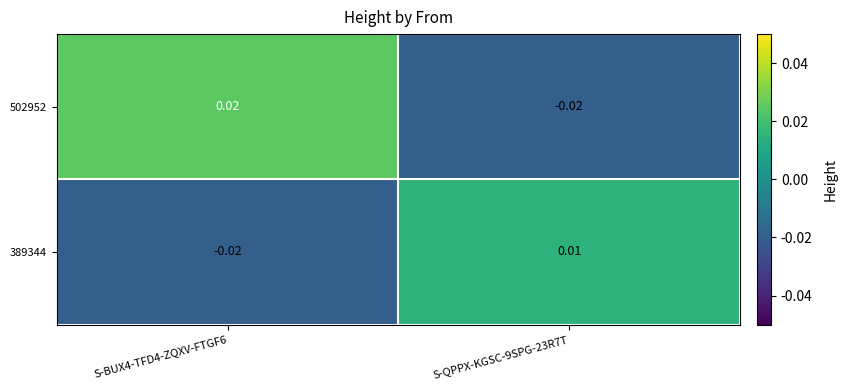

Count the number of data series in this chart.

2